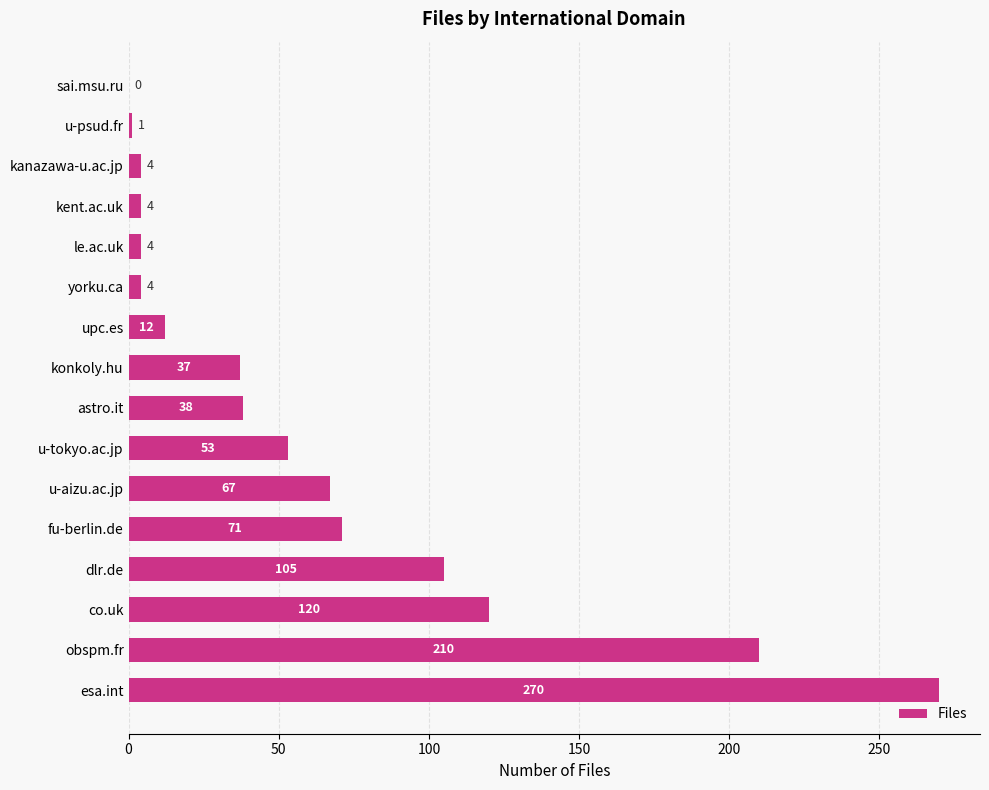

What is the sum of the values at u-tokyo.ac.jp and u-aizu.ac.jp?

120